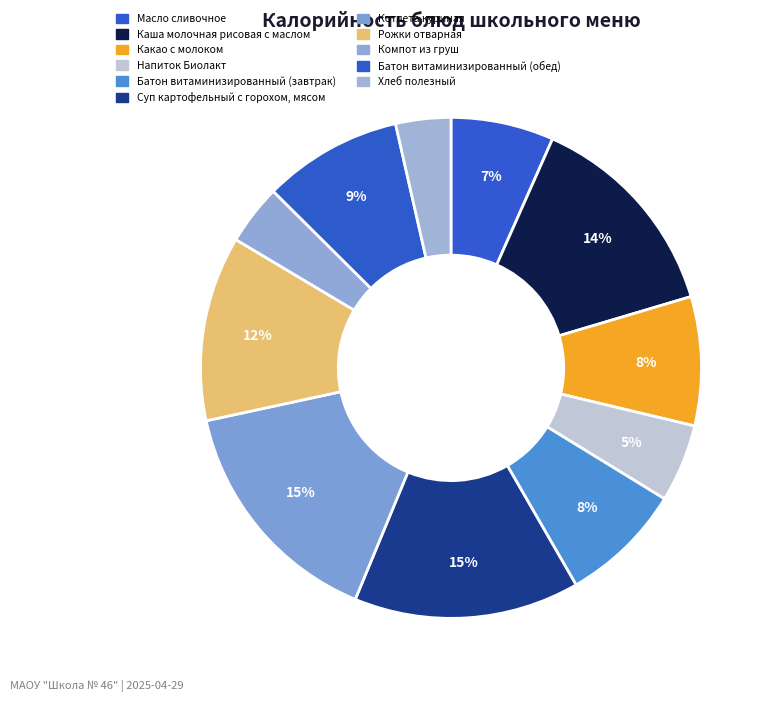

Does Масло сливочное represent more than half of the total?

No